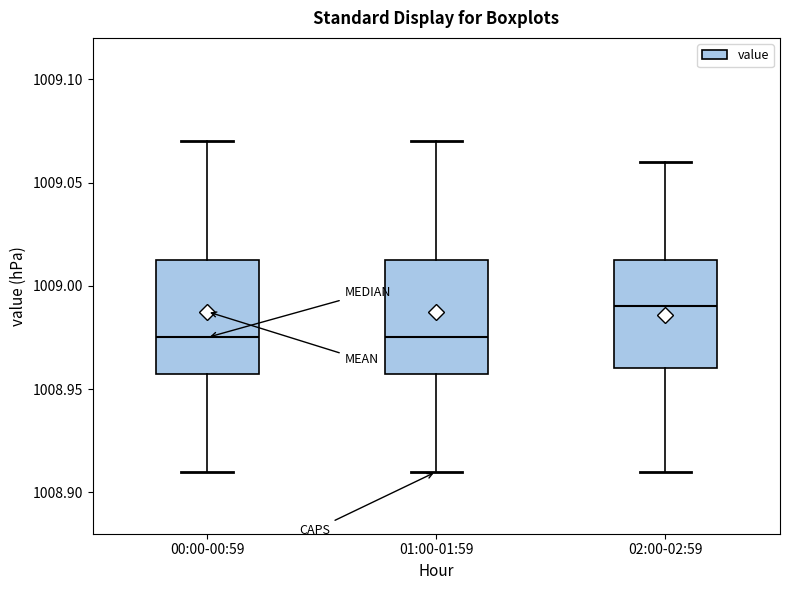

Where does the upper whisker of the box for 02:00-02:59 end on the y-axis? The values are not printed on the chart, so give them approximately, as read against the axis.

1009.060